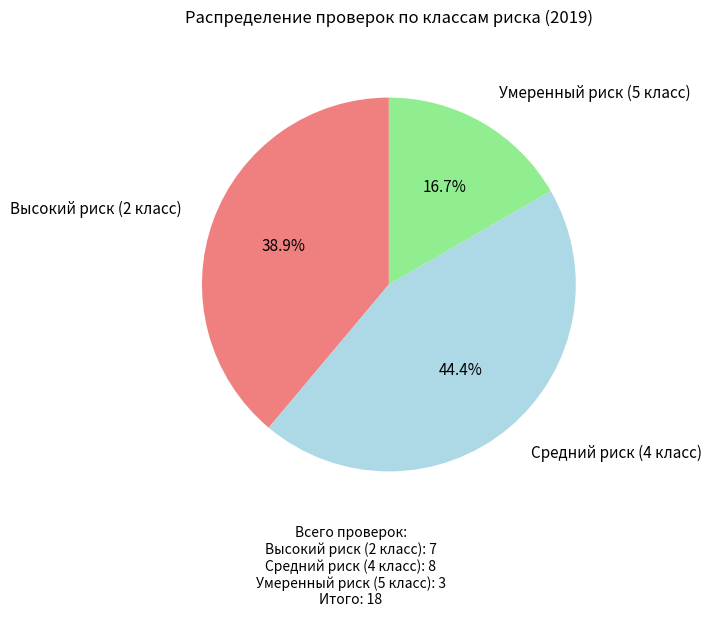

What is the smallest slice in the pie chart?

Умеренный риск (5 класс)